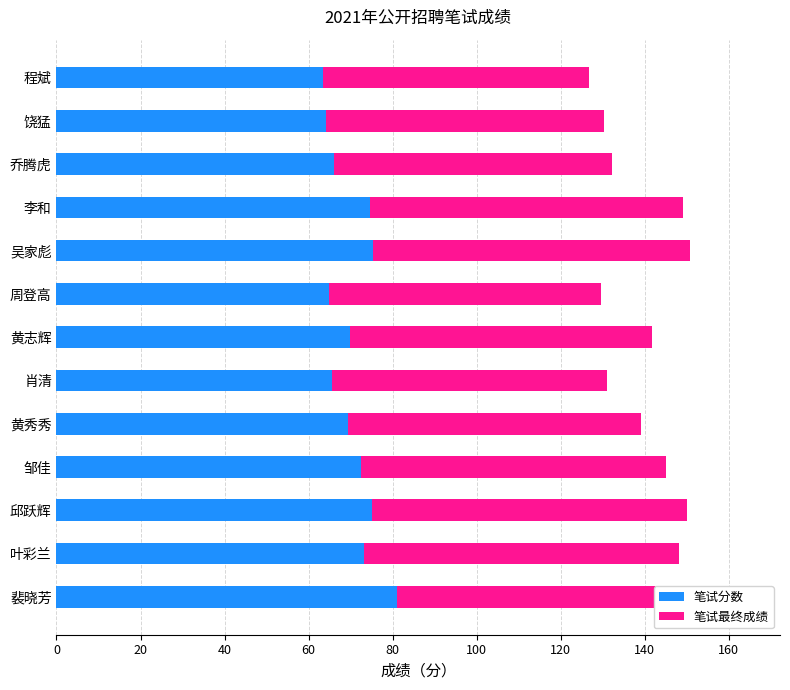

What are all the series names shown in the legend?

笔试分数, 笔试最终成绩